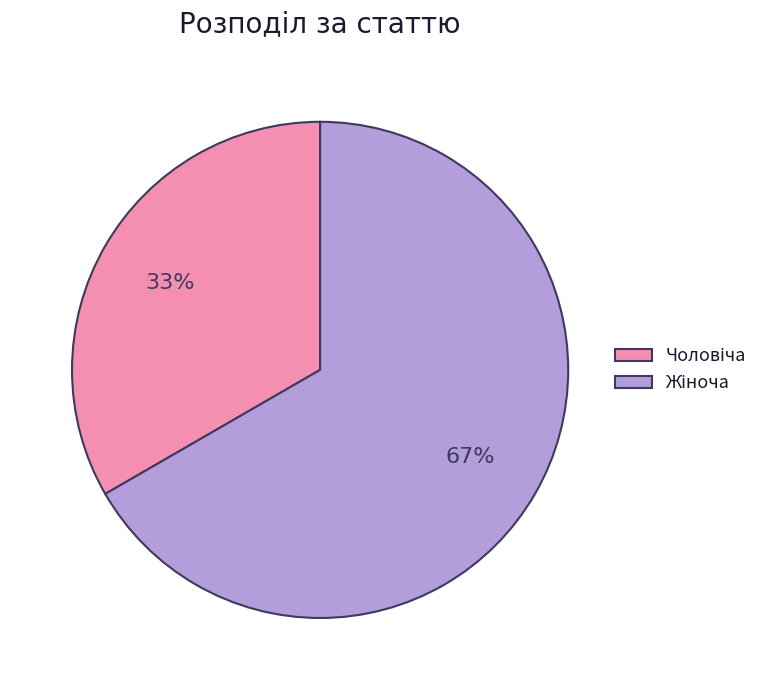

To the nearest percent, what is the average slice percentage?

50%